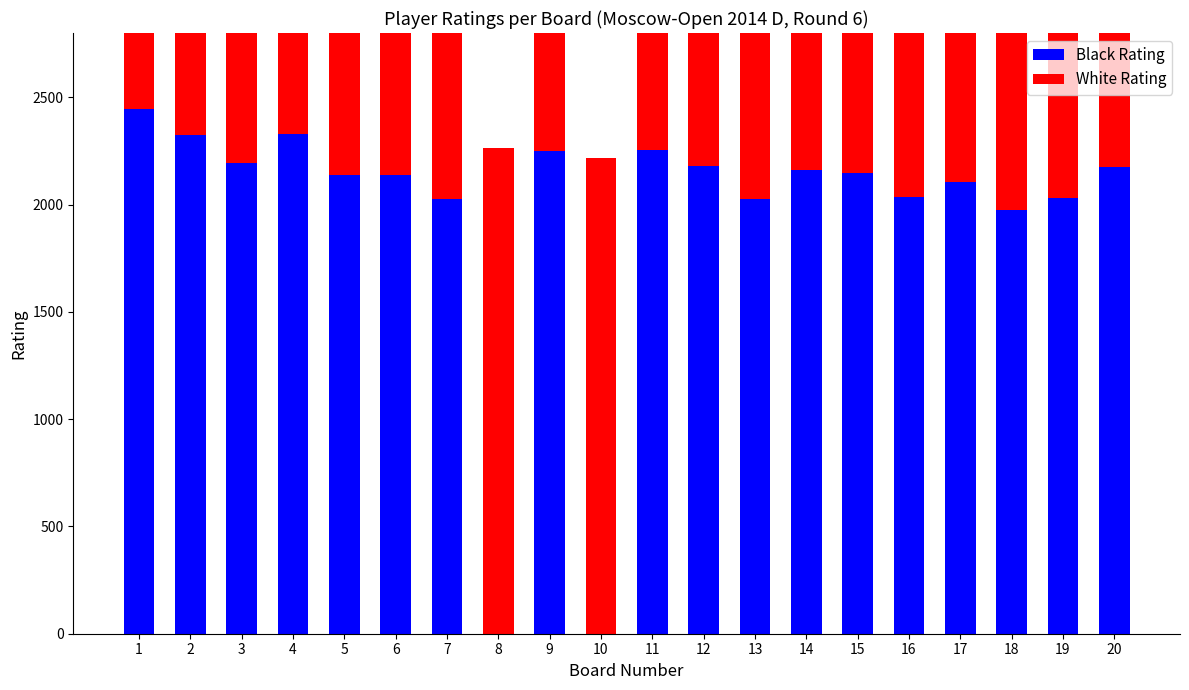

Count the number of data series in this chart.

2